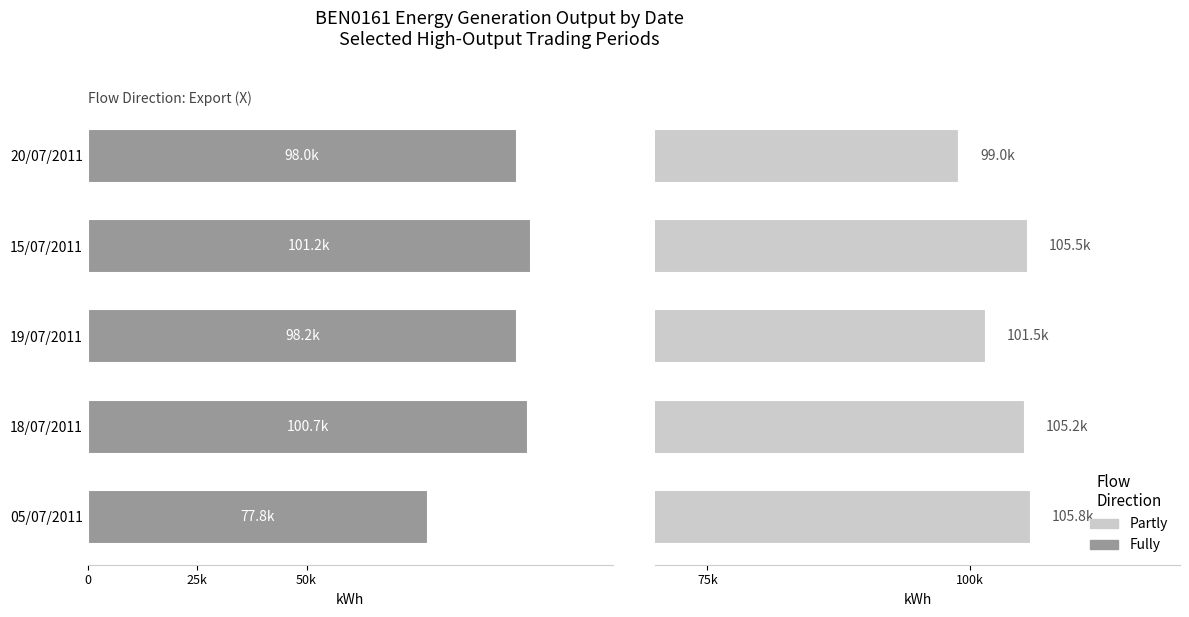

What is the difference between the Fully values at 20/07/2011 and 05/07/2011?

20250